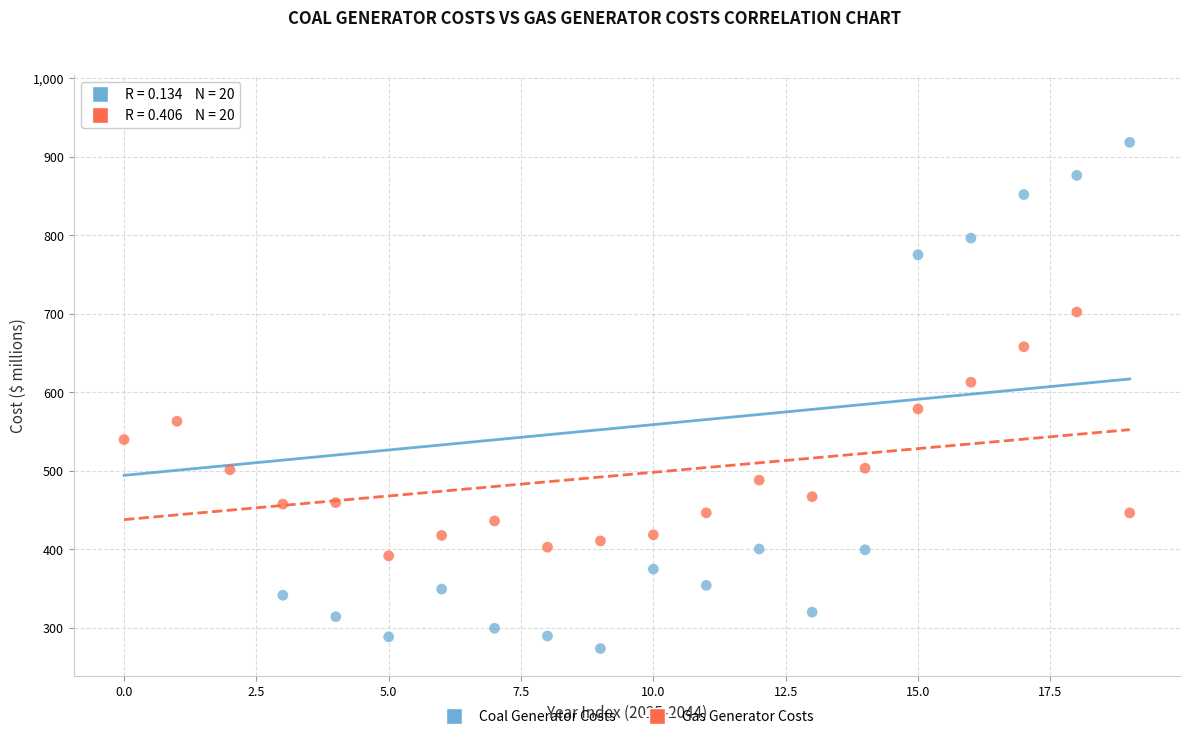

In the Coal Generator Costs series, what Y value is closest to 621?

775.2